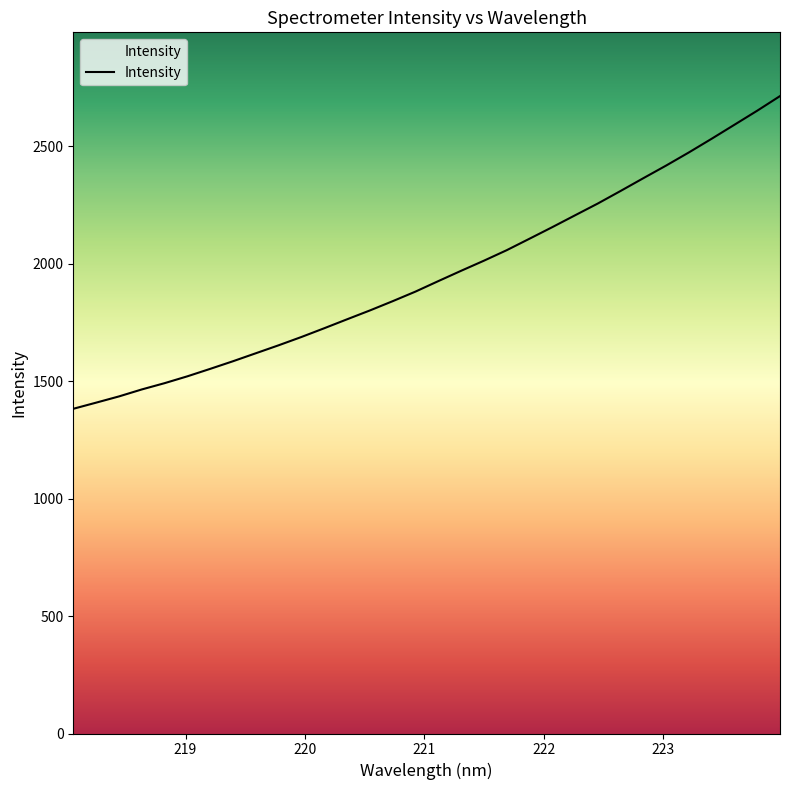

What is the difference between the maximum and minimum values?

1330.8